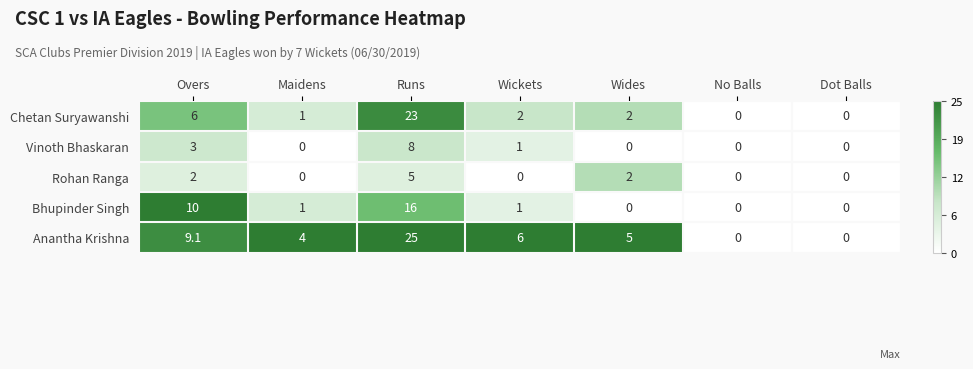

Is it true that Chetan Suryawanshi equals 0.0 at No Balls?

True